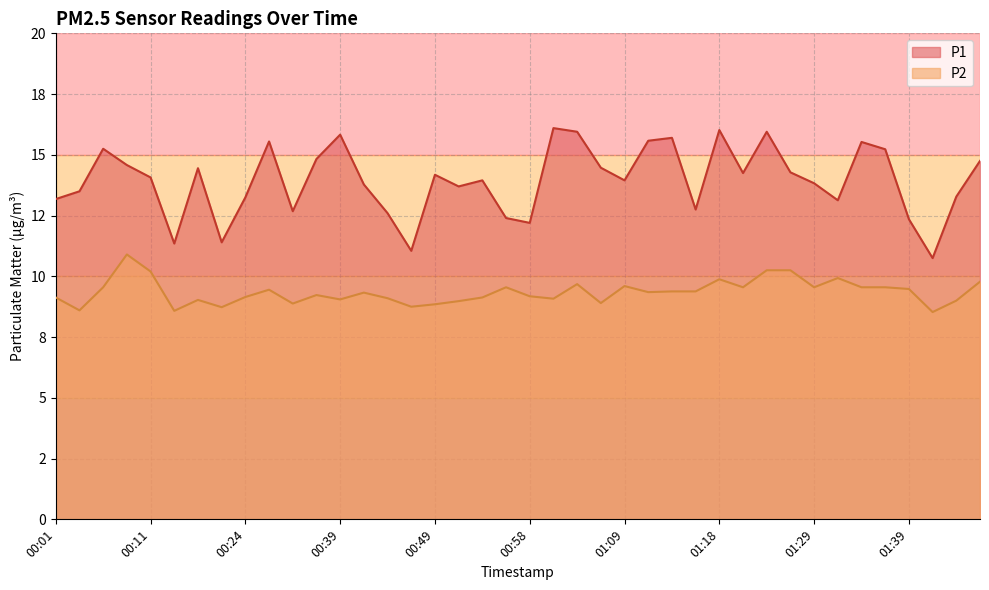

How many distinct data groups are displayed?

2